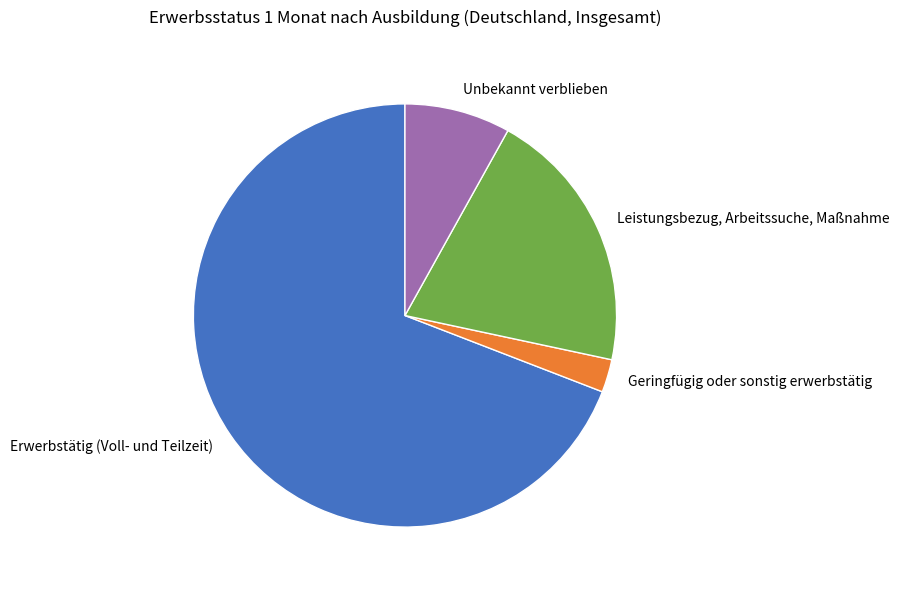

Count the number of slices in the pie.

4